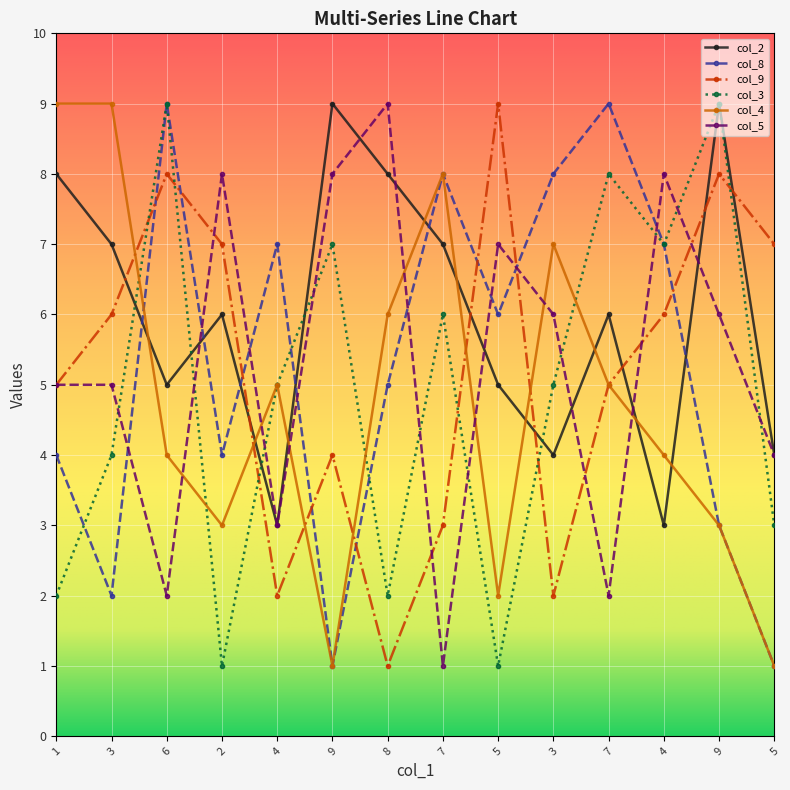

How many lines are shown in the chart?

6